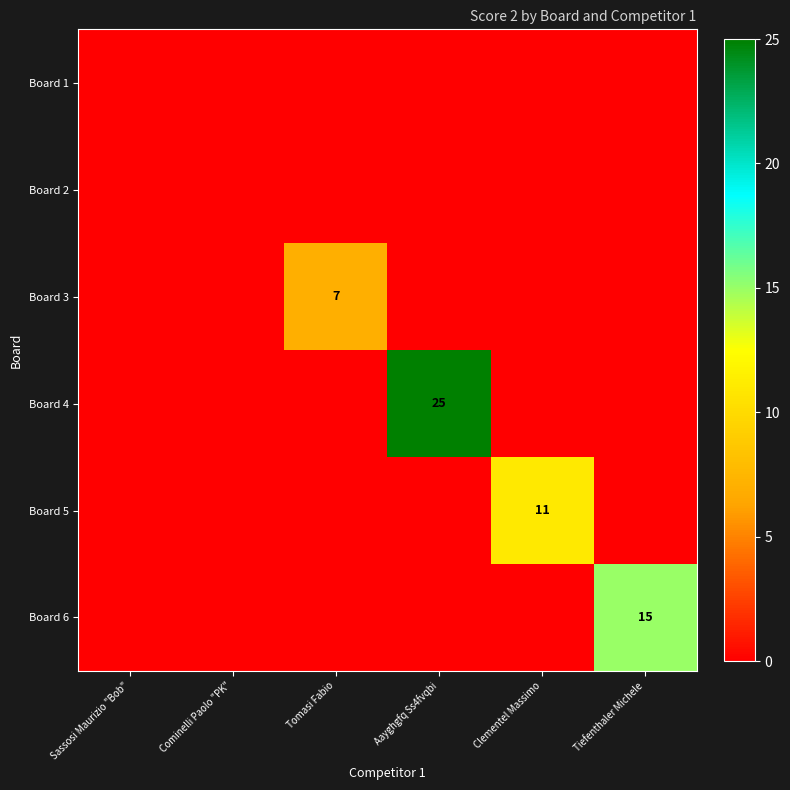

The value of Board 5 at Clementel Massimo is 5. True or false?

False